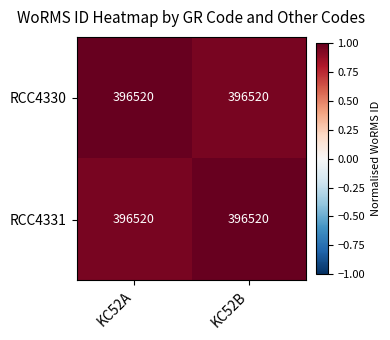

Which label corresponds to the largest value in the chart?

KC52A